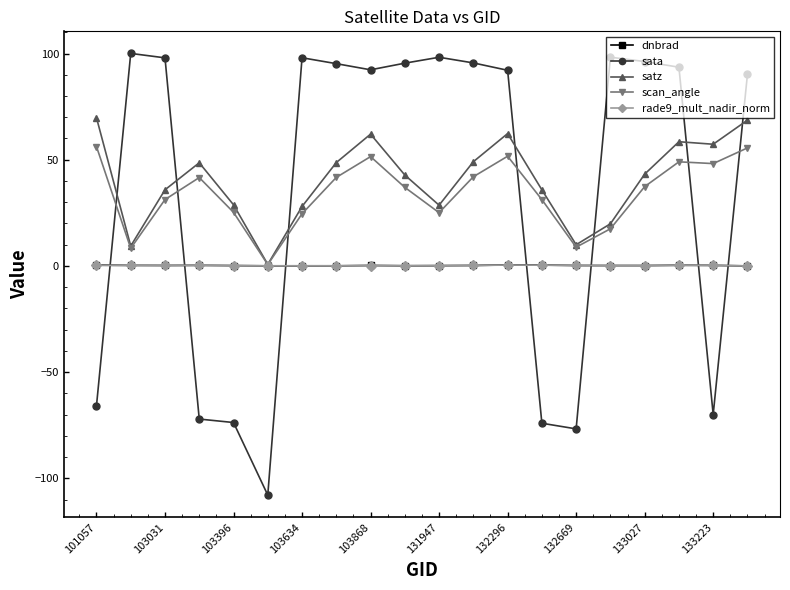

What is the value of the scan_angle point at the 13th from the left?

51.7